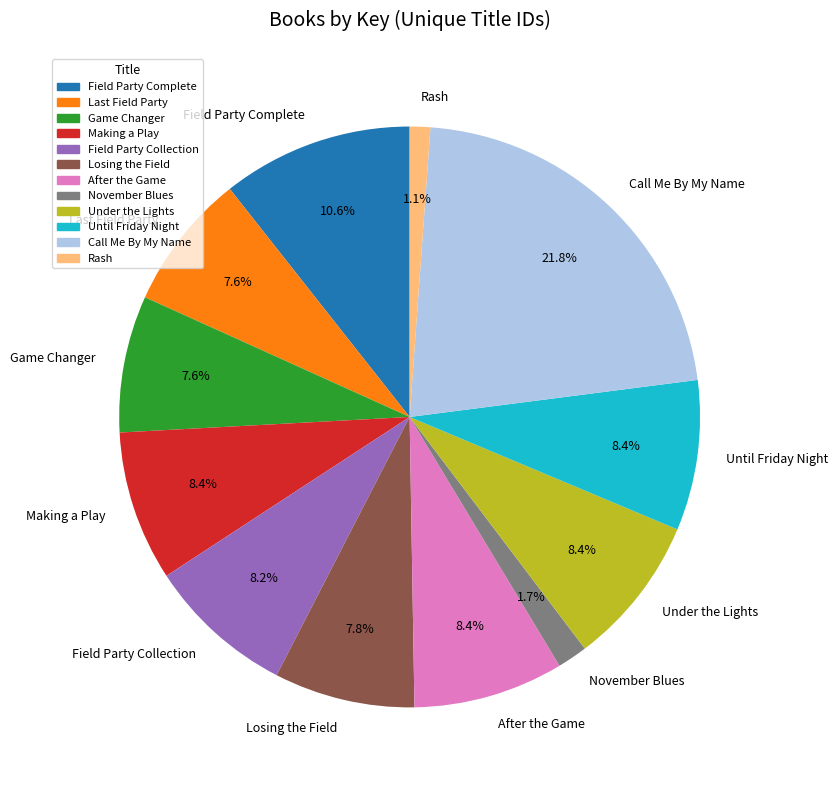

How many slices are in this pie chart?

12